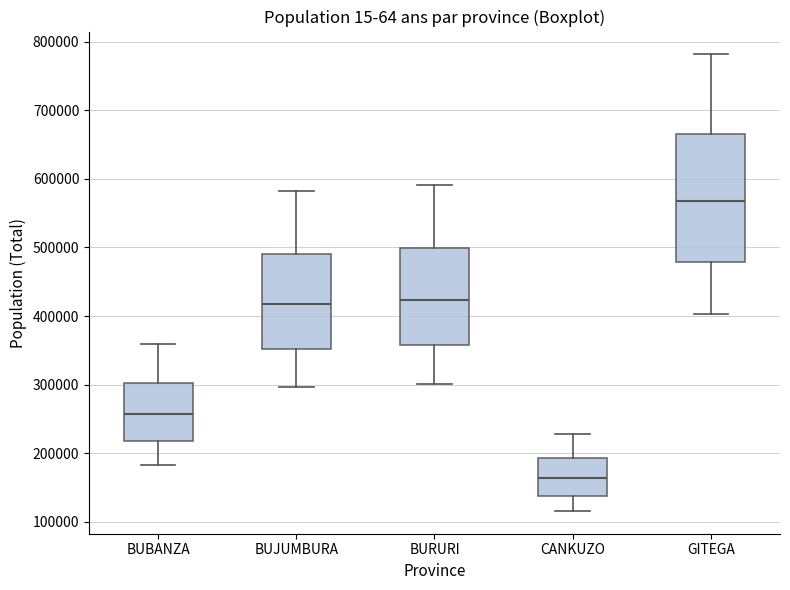

Reading left to right, transcribe this box plot: for each box, give where its median line is, the range the box spans, and where its two whiskers end, as read against the y-axis. The values are not printed on the chart, so give them approximately, as read against the axis.

BUBANZA: median 260000, box 220000 to 300000, whiskers 180000 to 360000
BUJUMBURA: median 420000, box 350000 to 490000, whiskers 300000 to 580000
BURURI: median 420000, box 360000 to 500000, whiskers 300000 to 590000
CANKUZO: median 160000, box 140000 to 190000, whiskers 120000 to 230000
GITEGA: median 570000, box 480000 to 670000, whiskers 400000 to 780000